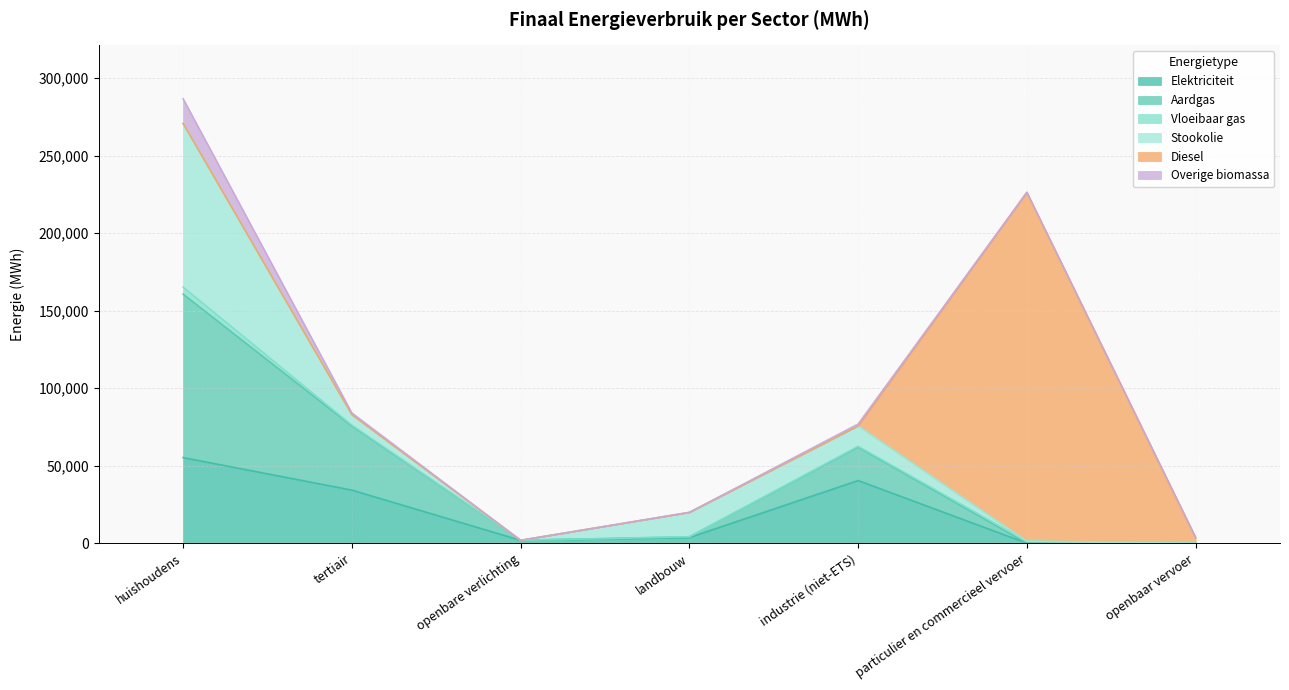

What is the spread (max minus min) of values at particulier en commercieel vervoer?

225137.0